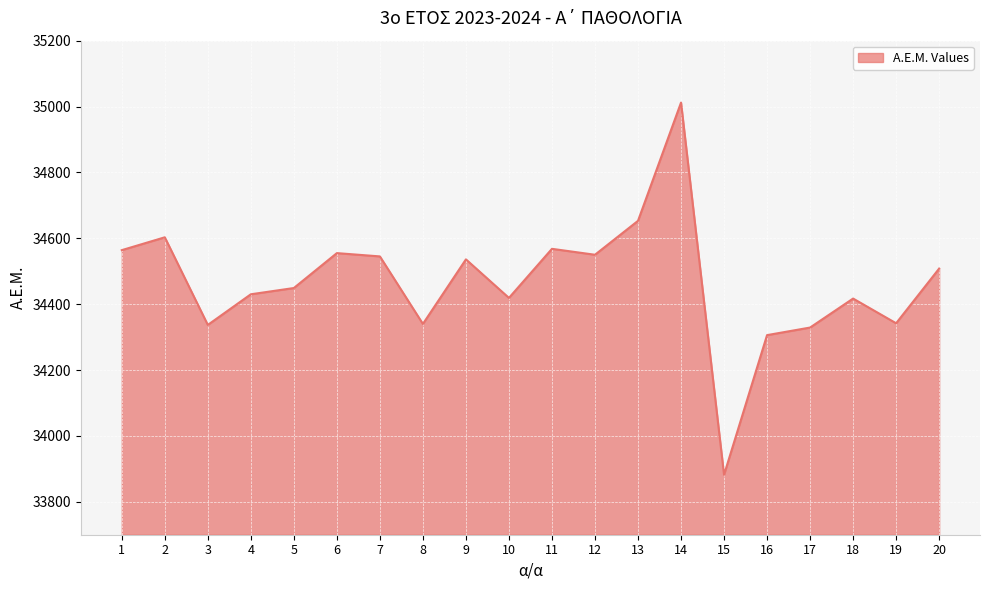

What is the change in value from 9 to 20?

-28